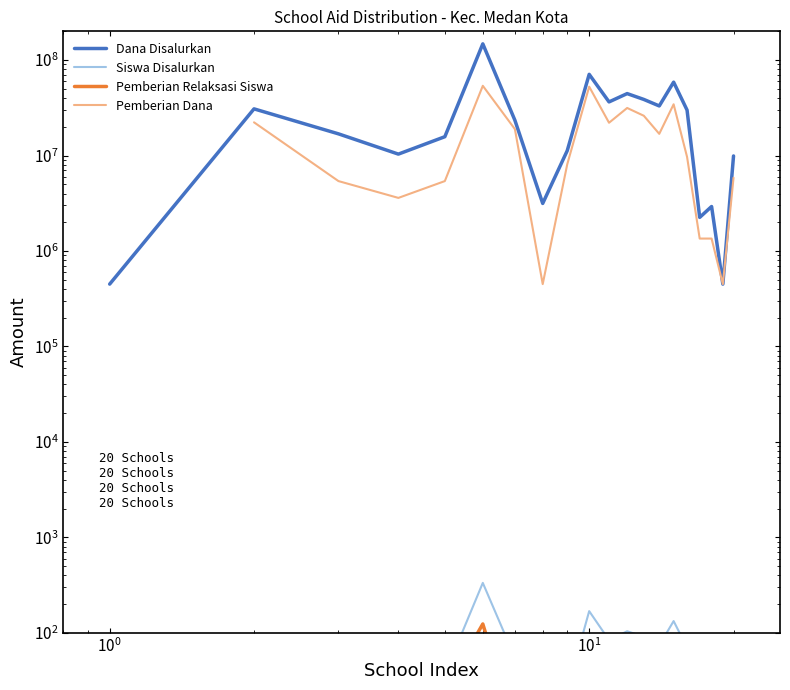

What is the difference between the maximum and minimum values in the Pemberian Relaksasi Siswa series?

123.0